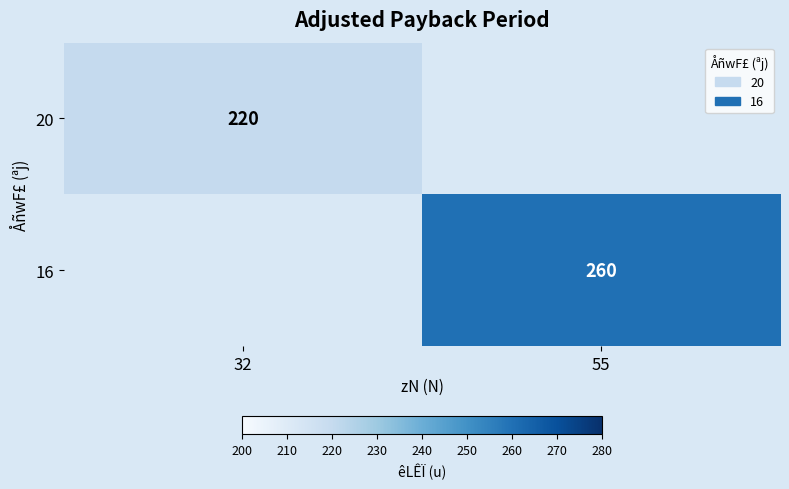

The 20 series shows 220 at 32. True or false?

True